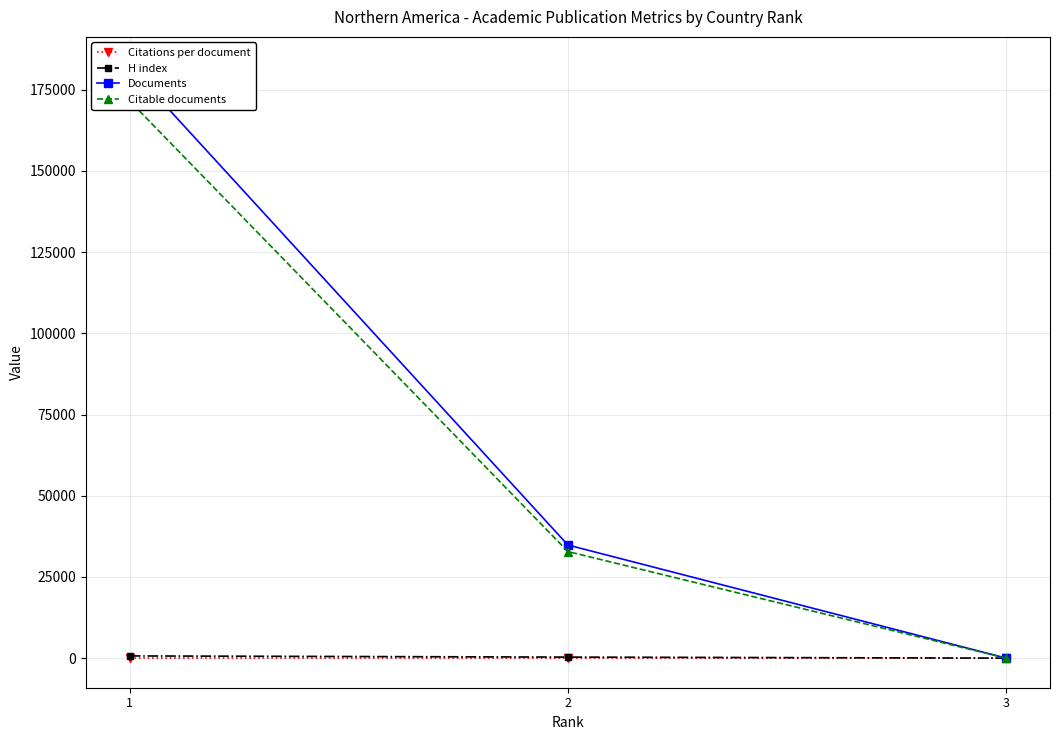

How many data points in Citations per document are less than 28?

1